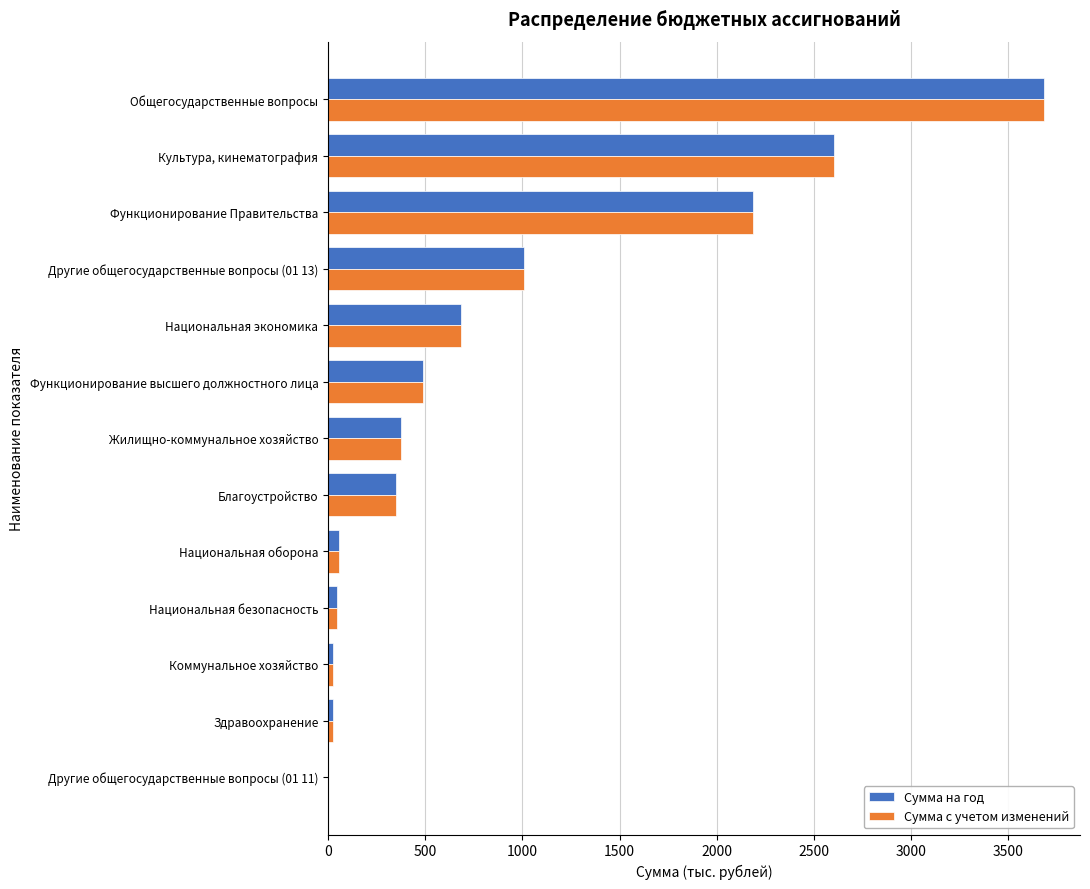

Read the Сумма на год value at Национальная экономика.

683.7